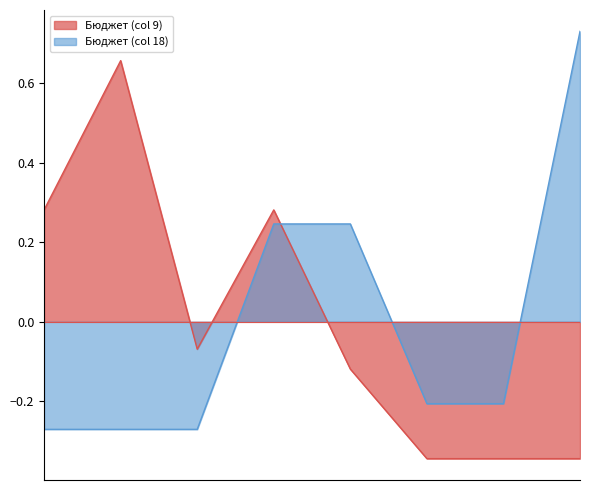

What is the value of the Бюджет (col 18) point at the 5th from the left?

0.2